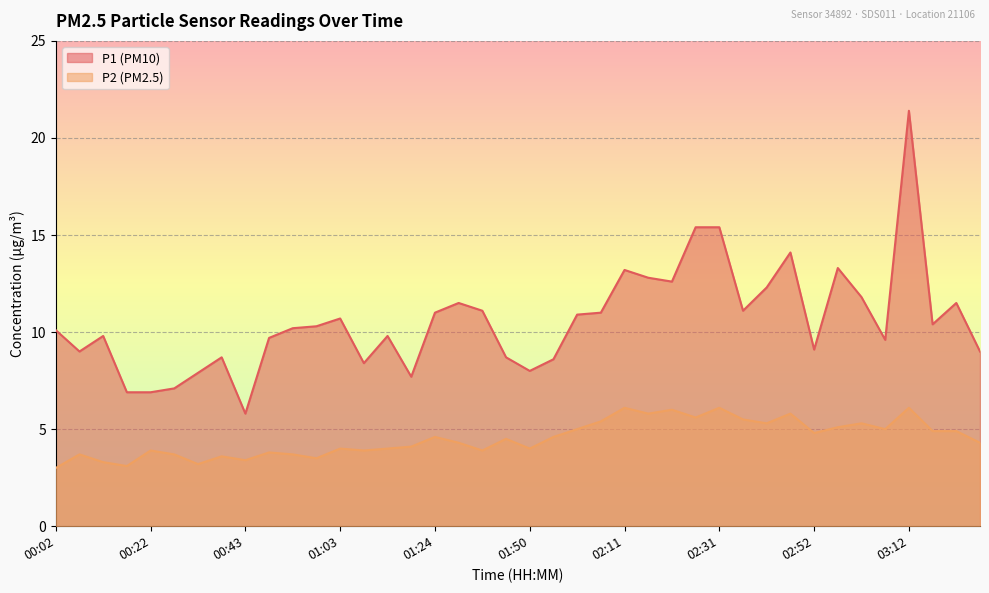

What is the lowest value of the P2 series?

3.0